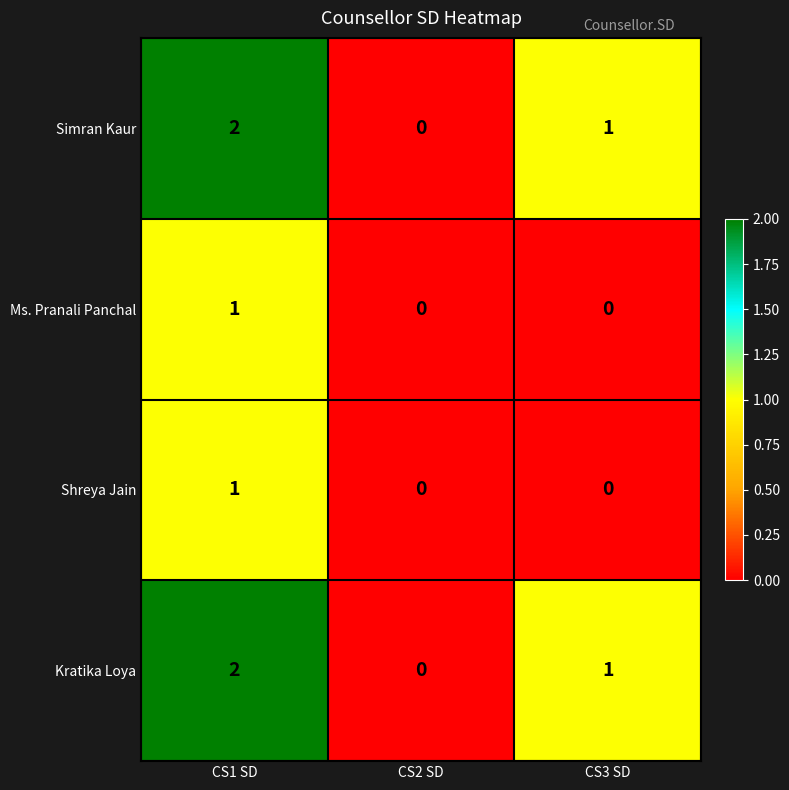

Is it true that Simran Kaur equals 3 at CS1 SD?

False